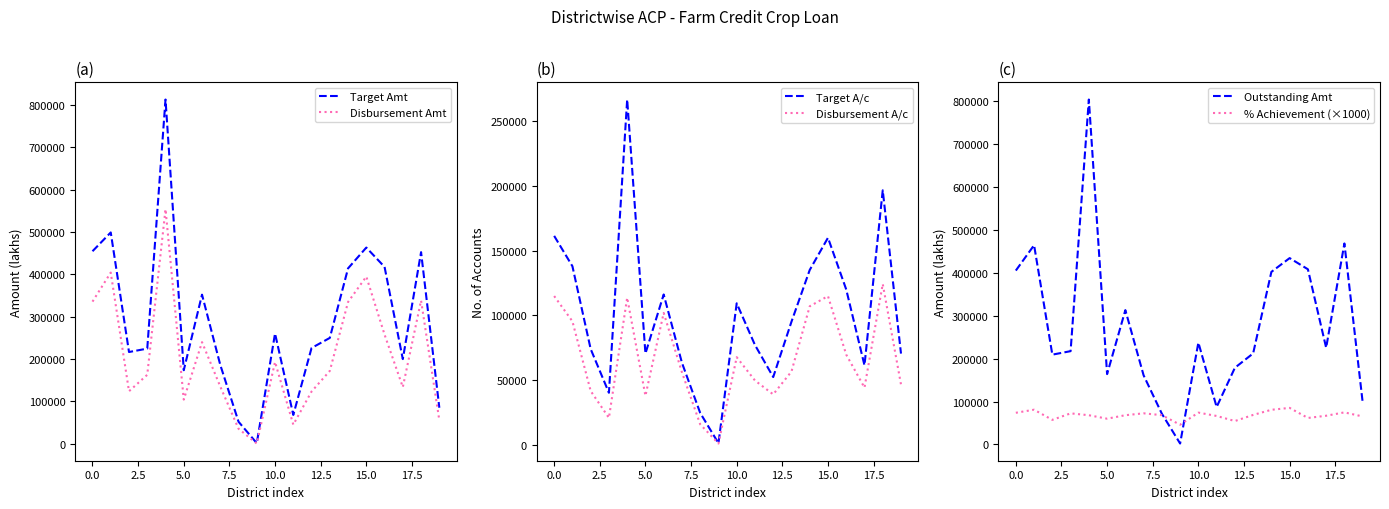

Reading left to right, list all the values displayed in this chart.

Target Amt: 454715	499062	216736	224812	812910	173744	352140	186300	52139	1449	260464	68120	226197	250028	414243	463374	417618	199970	452503	85182
Disbursement Amt: 335704	404292	124097	162966	553858	104315	240026	135198	35595	666	193317	45230	123412	172094	334803	394890	257893	133807	338346	55557
Target A/c: 161487	138030	74061	40245	266841	70588	116209	63414	24672	1261	109389	77177	52393	95155	135132	160025	120054	61466	196688	70526
Disbursement A/c: 115006	95470	41642	20853	113698	37927	101950	56078	15885	1035	67751	49729	39004	56666	107076	114961	69732	44231	124316	46659
Outstanding Amt: 405554	464815	209444	217581	804535	163996	313314	161181	71641	2122	237588	87278	178786	212289	402506	434646	408610	225511	468755	98507
% Achievement (×1000): 73830	81010	57260	72490	68130	60040	68160	72570	68270	45960	74220	66400	54560	68830	80820	85220	61750	66910	74770	65220